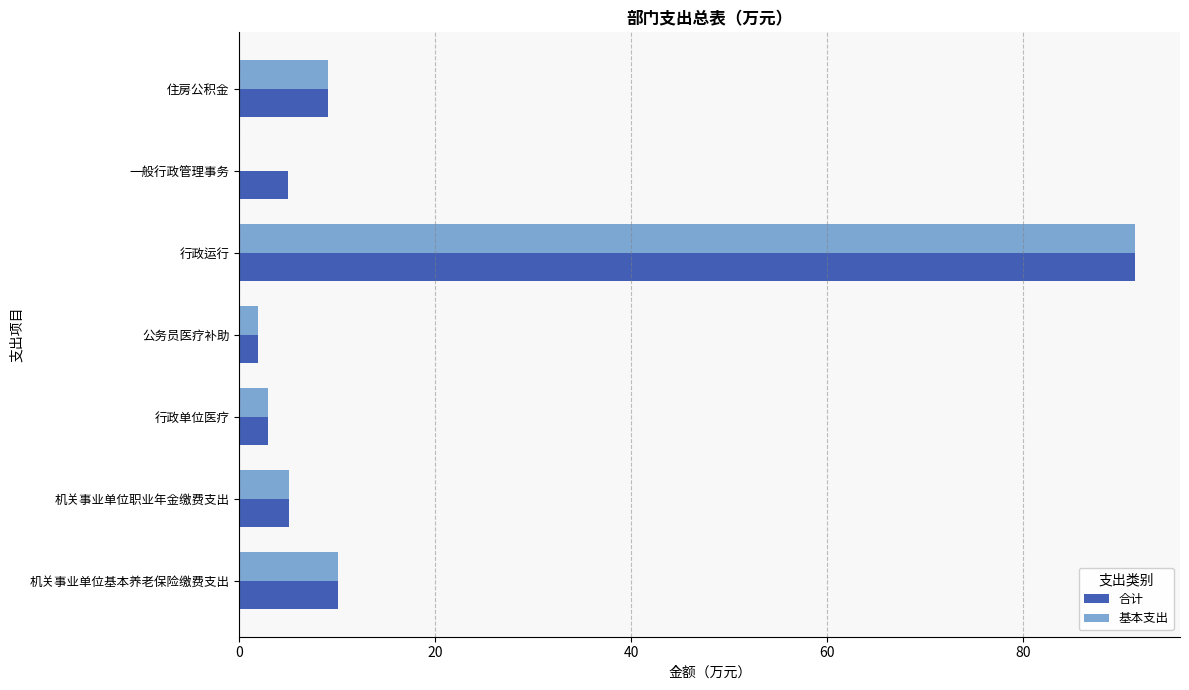

How many distinct data groups are displayed?

2